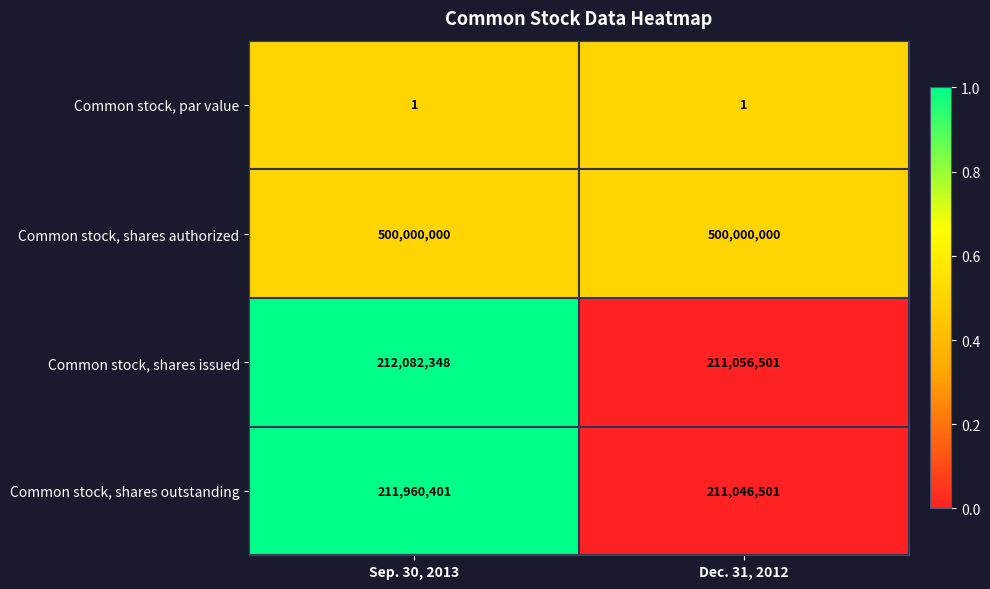

What is the total value across all series at Dec. 31, 2012?

922103003